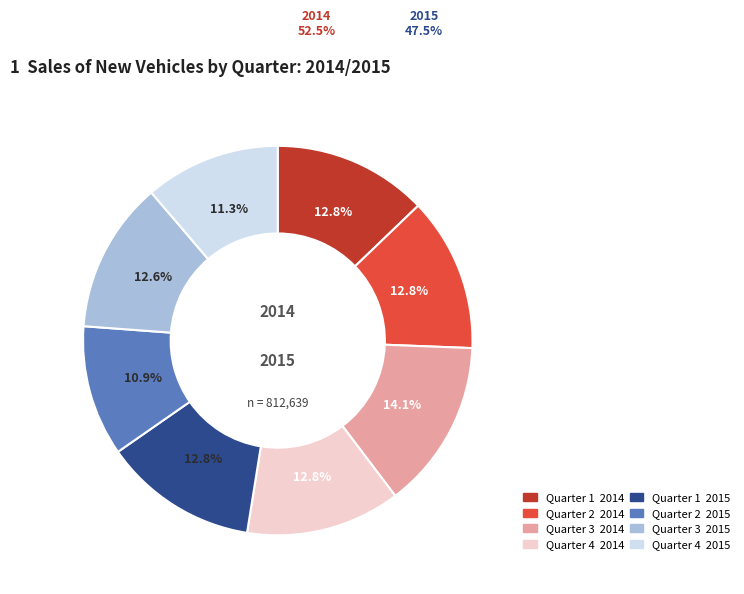

Is there a majority slice in this chart?

No